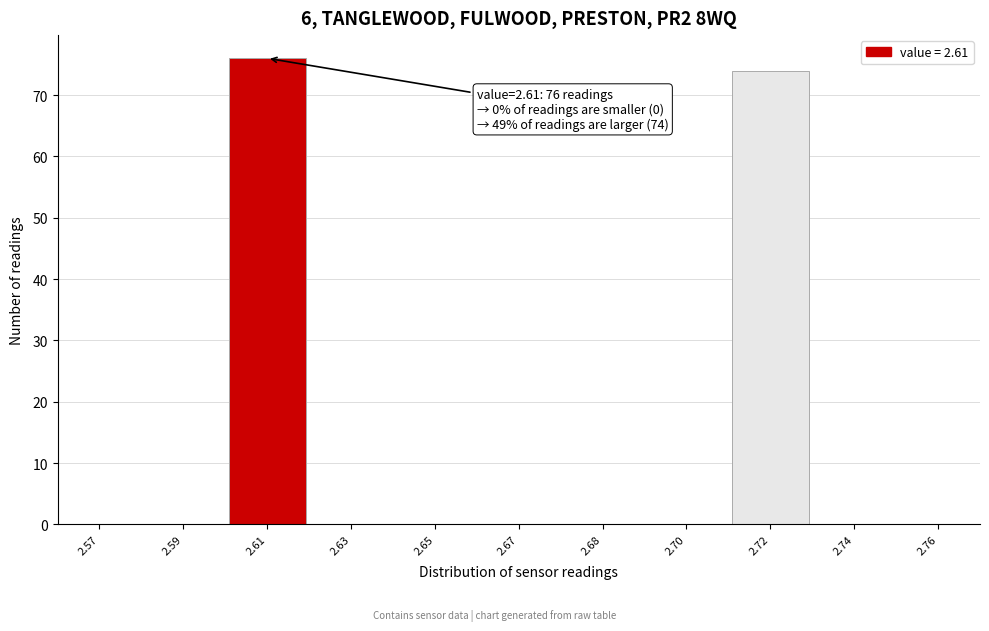

Reading left to right, list all the values displayed in this chart.

2.57=0	2.59=0	2.61=76	2.63=0	2.65=0	2.67=0	2.68=0	2.70=0	2.72=74	2.74=0	2.76=0